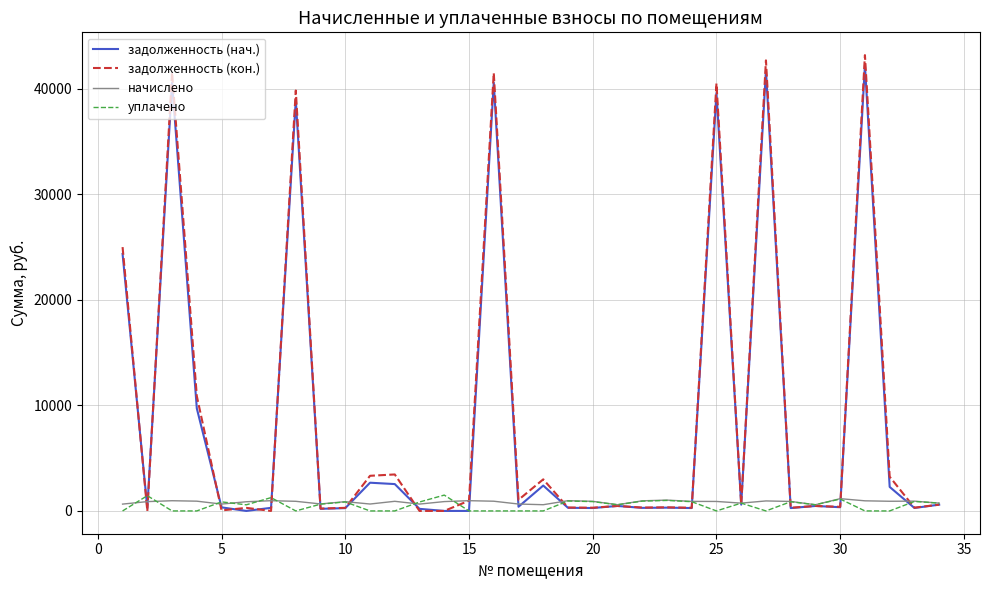

Which series has the largest range (max minus min)?

задолженность (кон.)